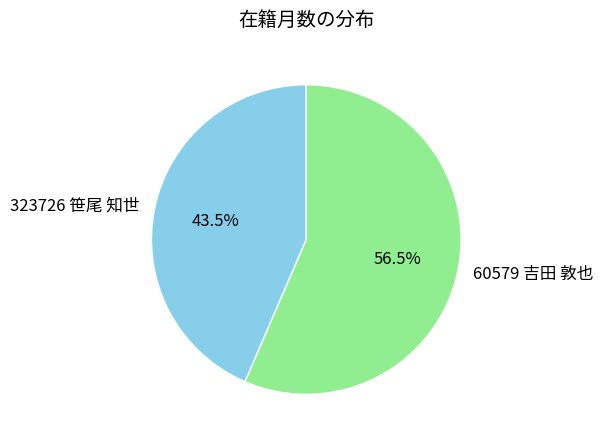

Is 60579 吉田 敦也 the majority of the pie?

Yes